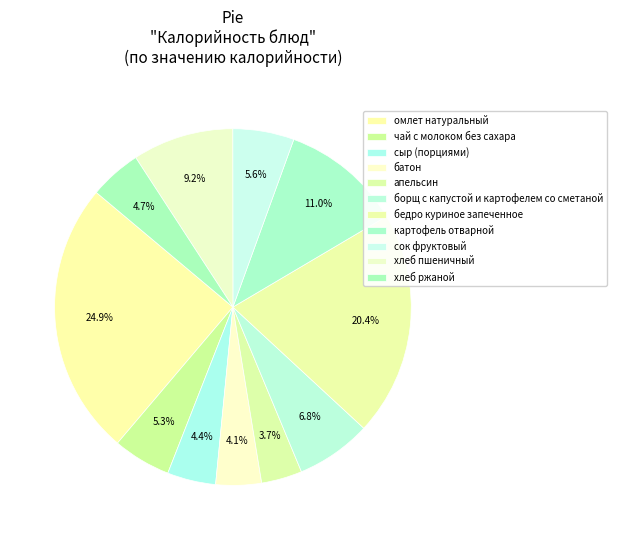

Does сок фруктовый represent more than half of the total?

No